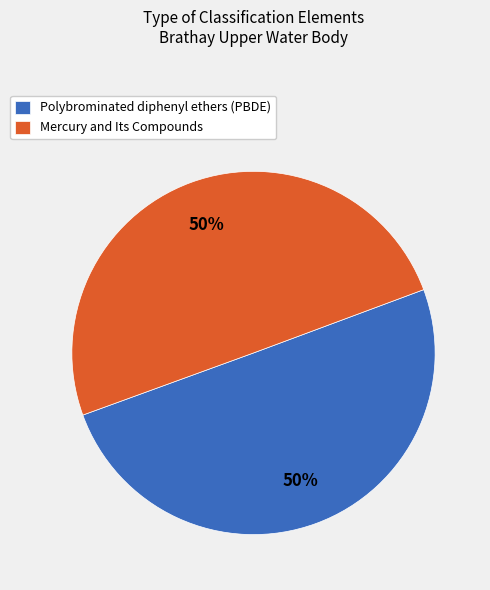

Combined, do Polybrominated diphenyl ethers (PBDE) and Mercury and Its Compounds account for over 50%?

Yes